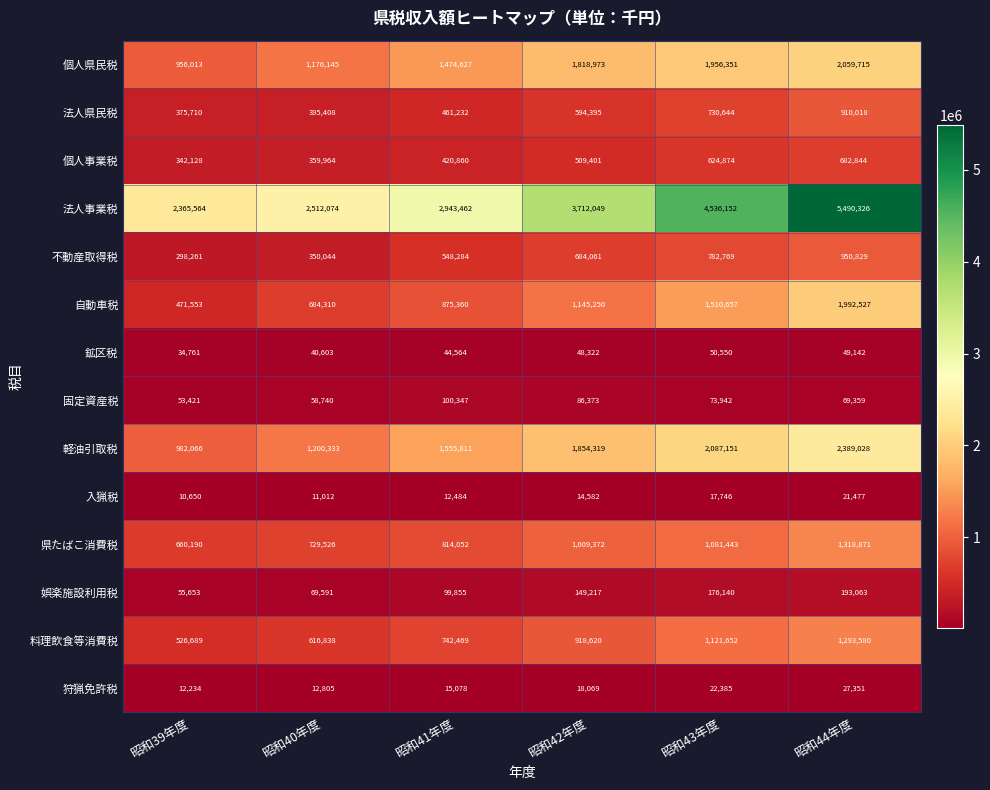

What is the difference between the maximum and minimum values in the 個人県民税 series?

1103702